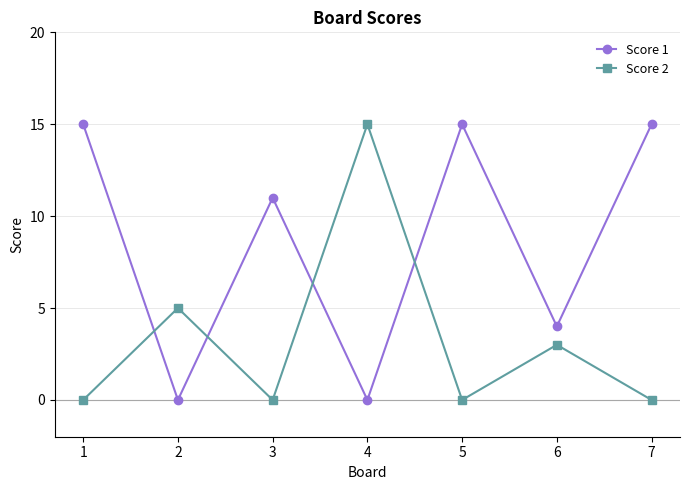

Read the Score 1 value at 6, to the nearest 5.

5